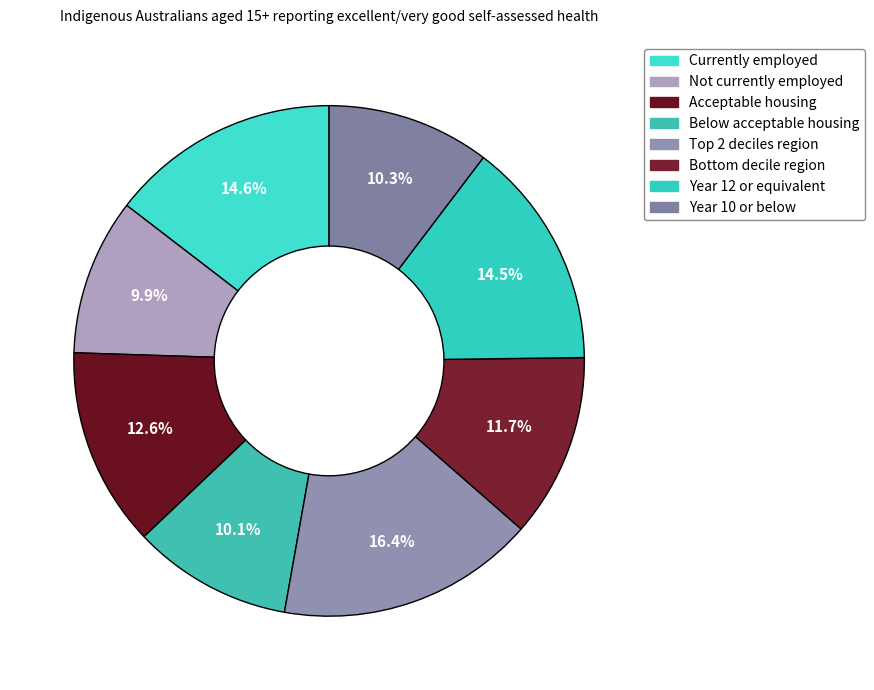

To the nearest percent, what portion does Acceptable housing represent?

13%